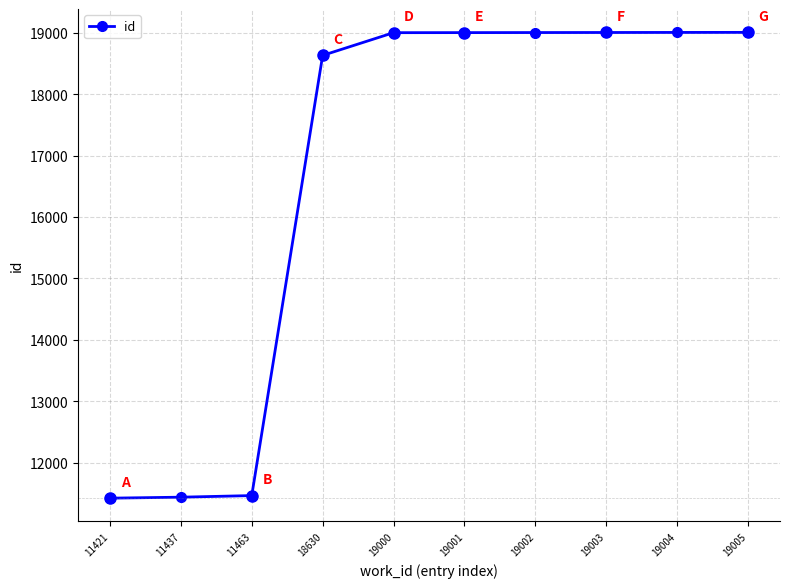

The chart shows a value of 9781 at 19003. True or false?

False